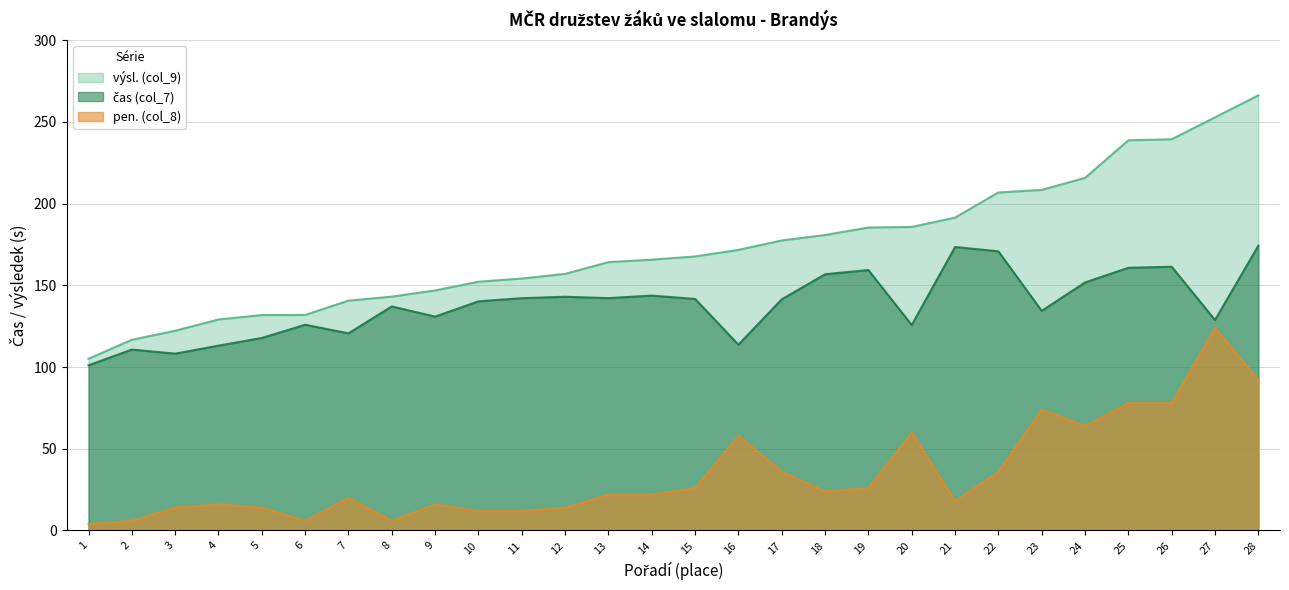

Which series has the largest total across all categories?

výsl. (col_9)